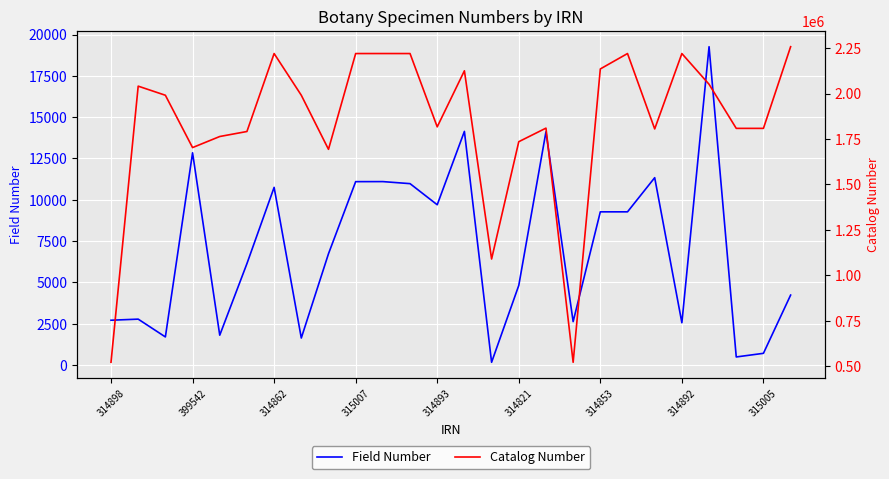

Count the number of data series in this chart.

2